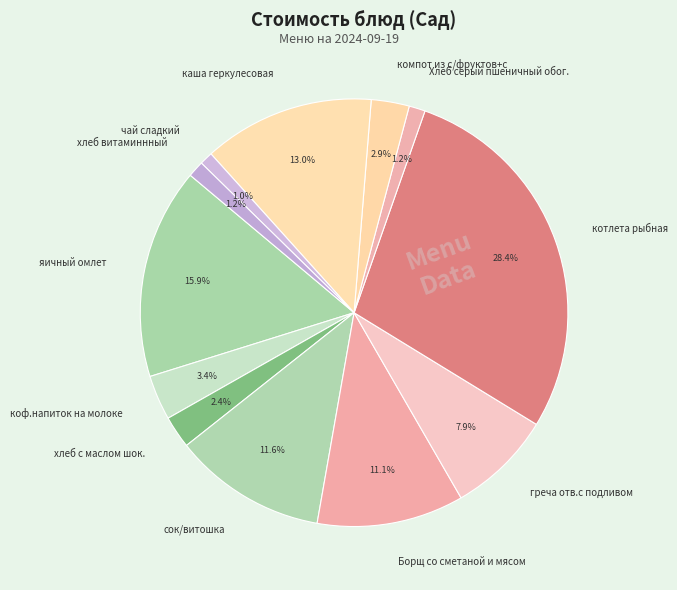

Between котлета рыбная and яичный омлет, which is larger?

котлета рыбная